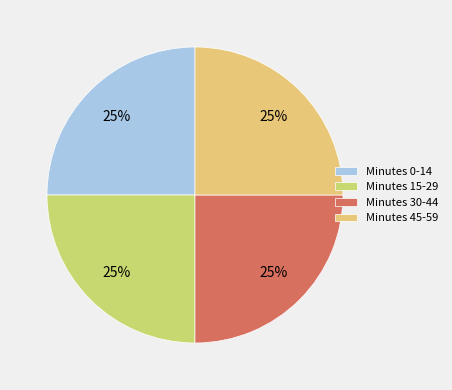

Count the number of slices in the pie.

4